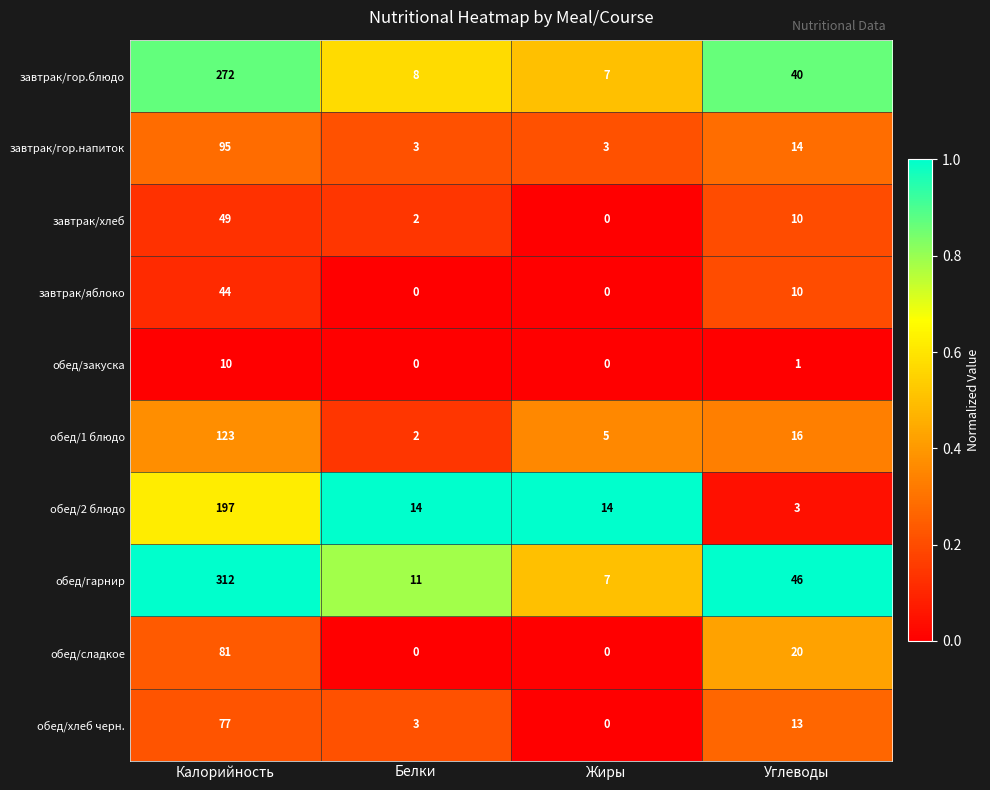

Which series changed the most between Белки and Углеводы?

обед/гарнир